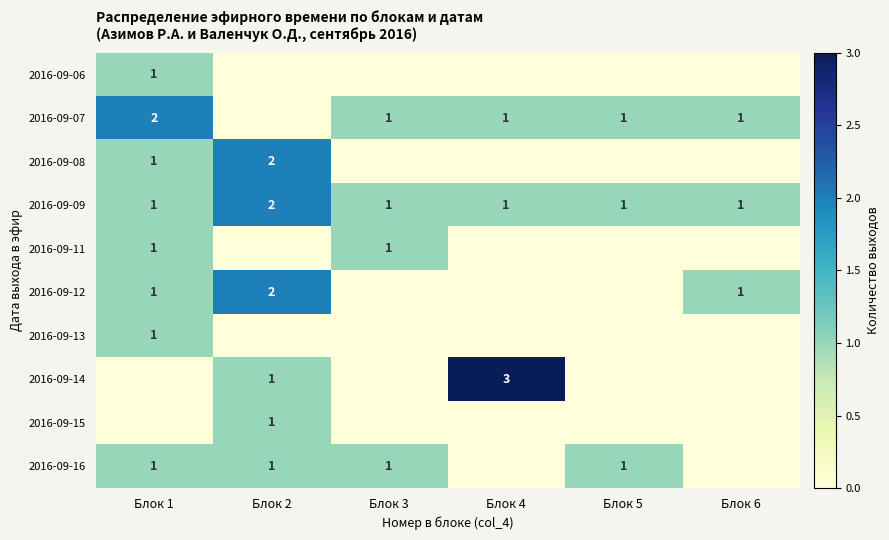

What is the sum of the 2016-09-09 values at Блок 5 and Блок 2?

3